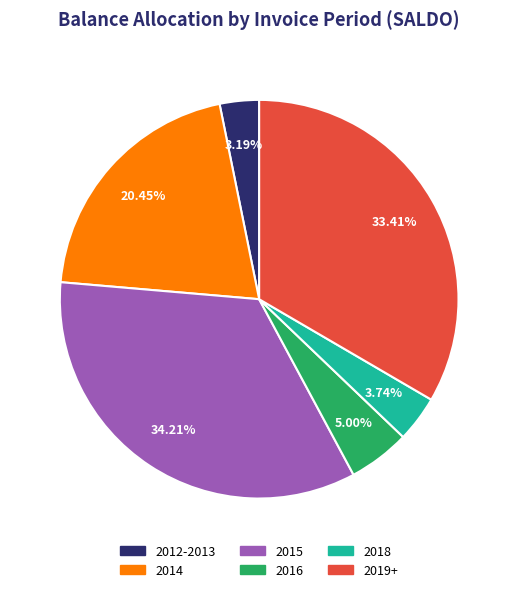

Does any single category account for the majority?

No